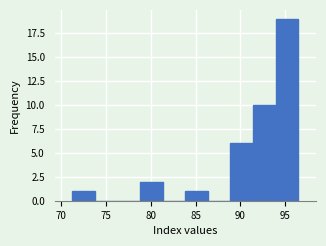

What is the height of the bar covering 79.0 to 81.5 on the x-axis? Neither the bar edges nor the heights are printed on the chart, so give them approximately, as read against the axes.

2